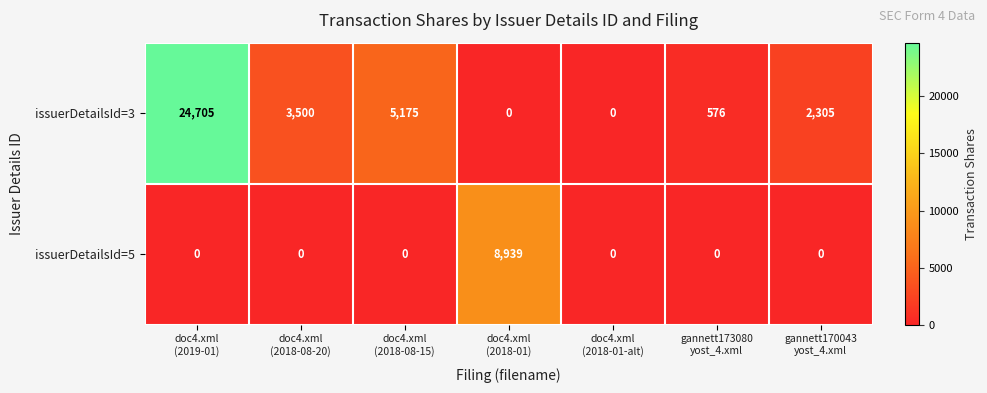

Which series has the largest range (max minus min)?

issuerDetailsId=3